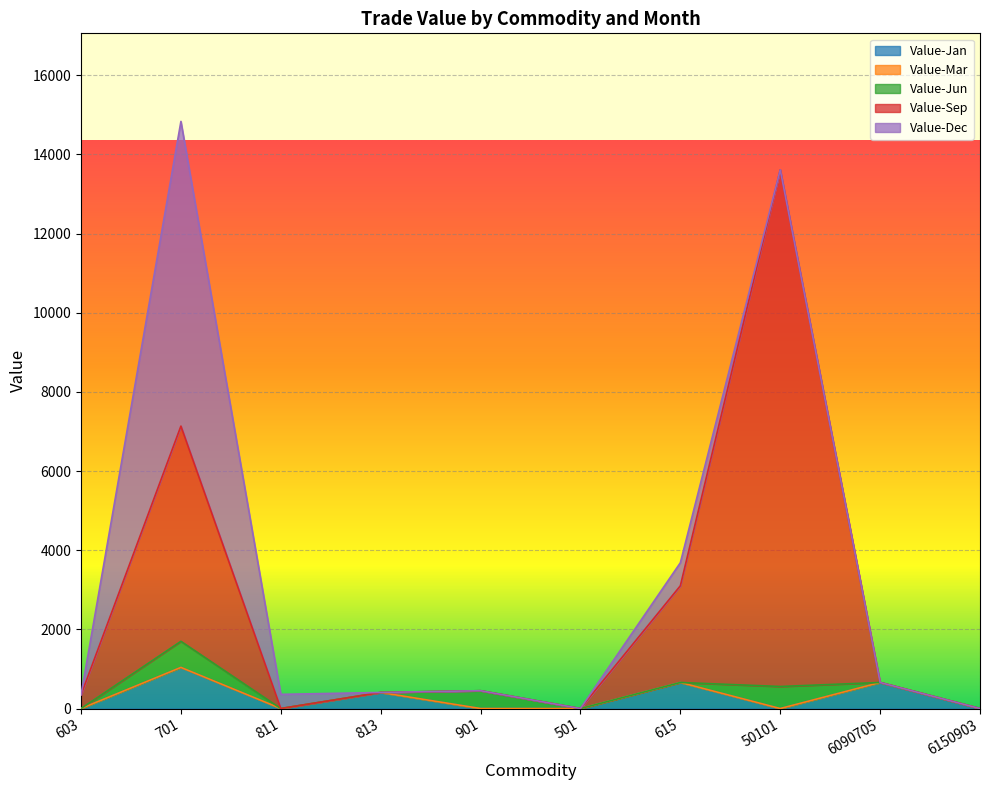

How many interior local peaks does the Value-Sep series have?

2